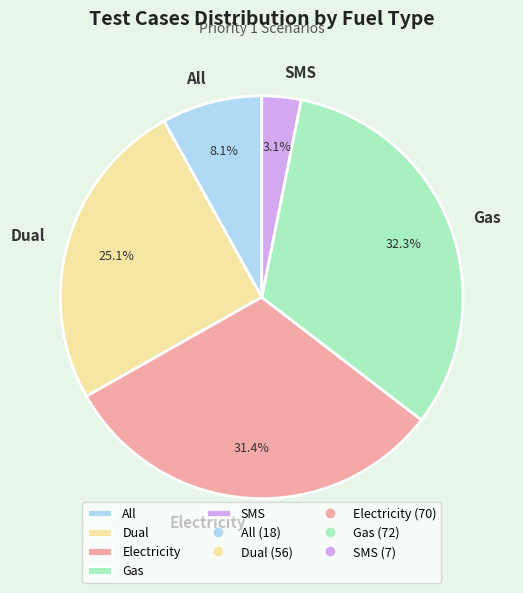

True or false: All accounts for 8% of the total.

True